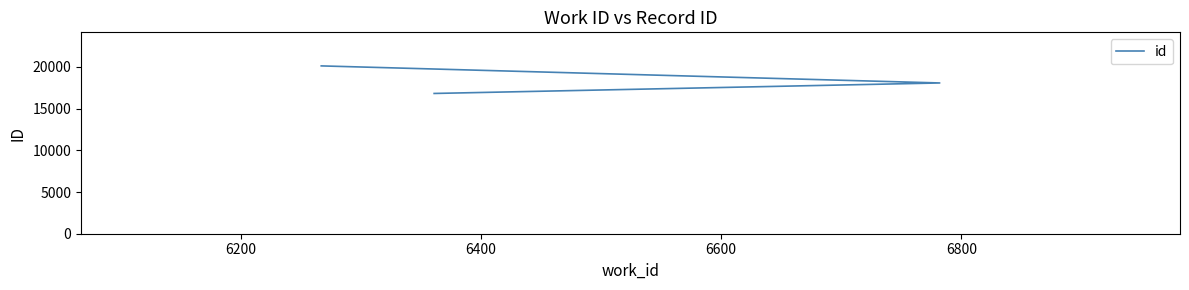

How many categories are shown in the chart?

3